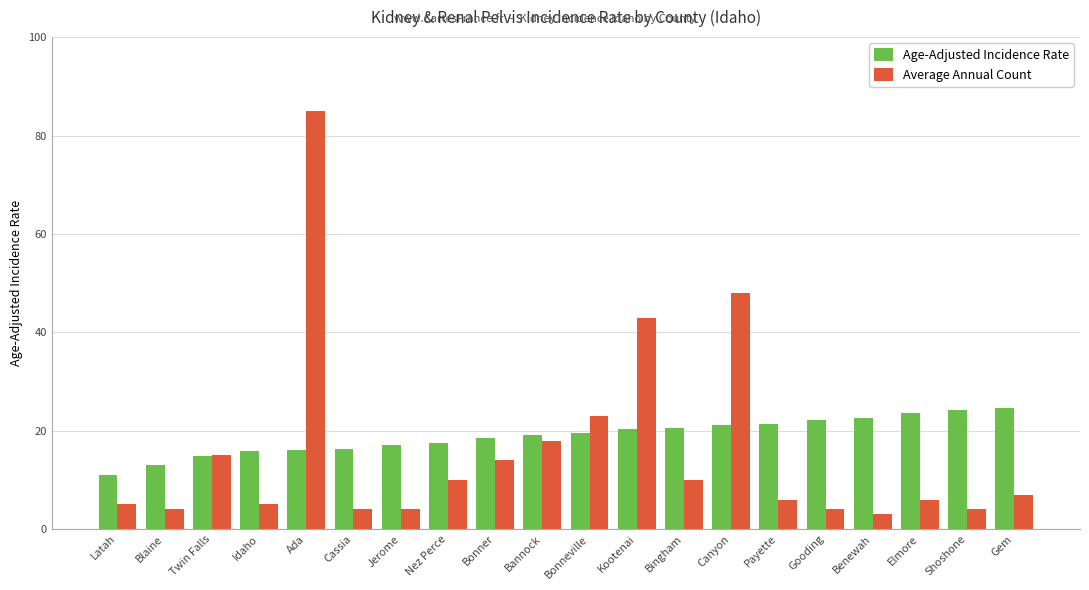

Is the value of Age-Adjusted Incidence Rate at Kootenai greater than the value of Average Annual Count at Nez Perce?

Yes